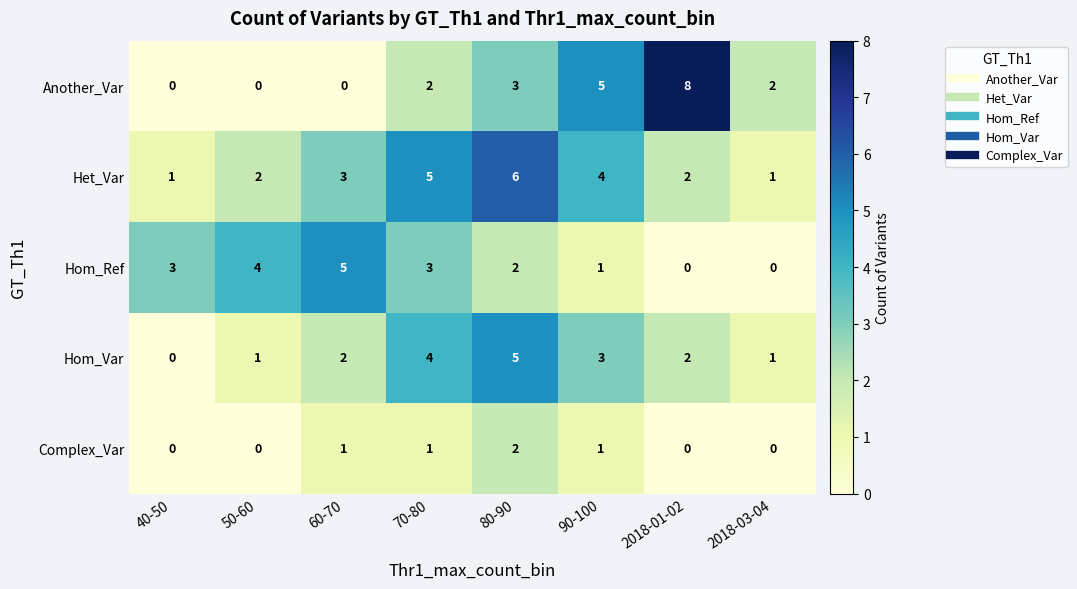

What is the greatest value displayed?

8